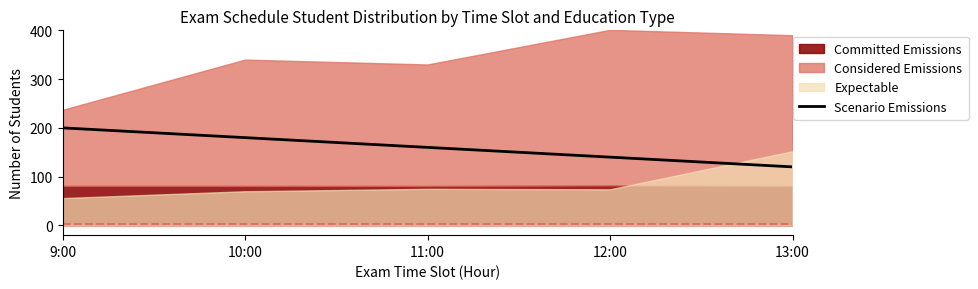

At which label does Scenario Emissions reach its minimum?

13:00